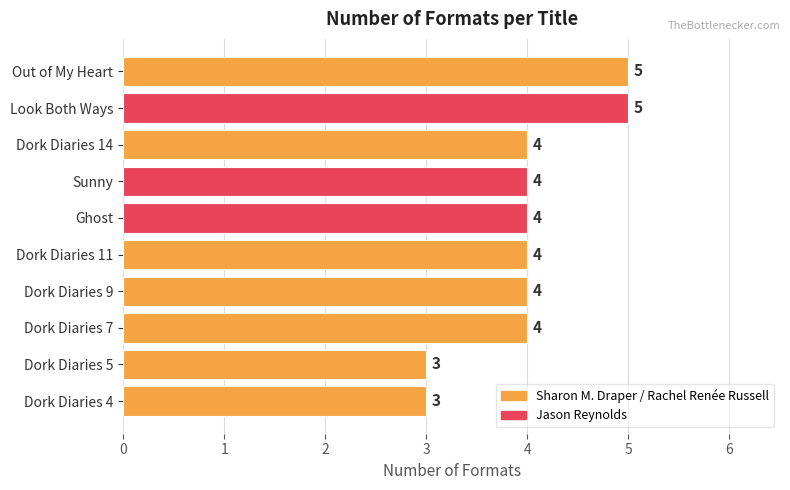

What is the sum of the values at Look Both Ways and Ghost?

9